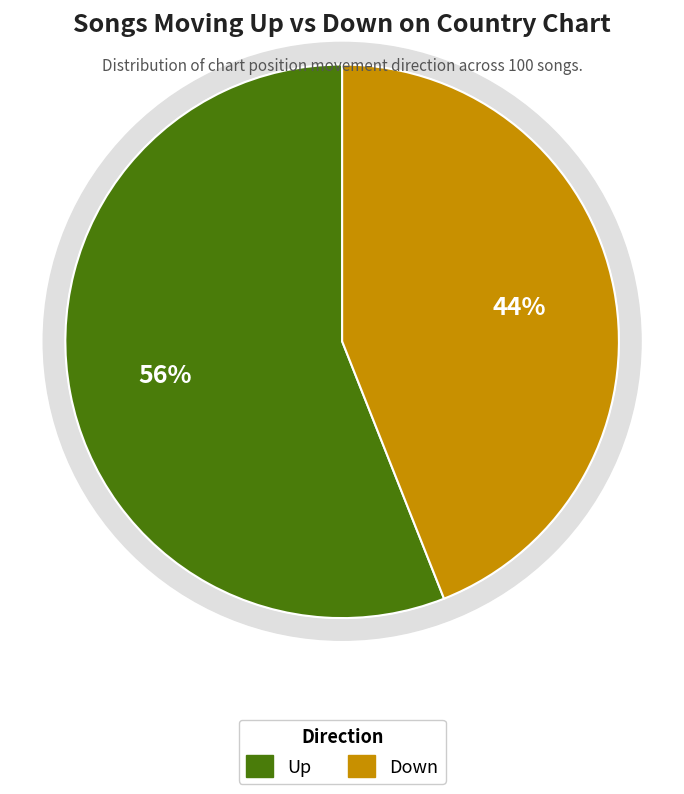

What percentage is the up slice, to the nearest percent?

56%